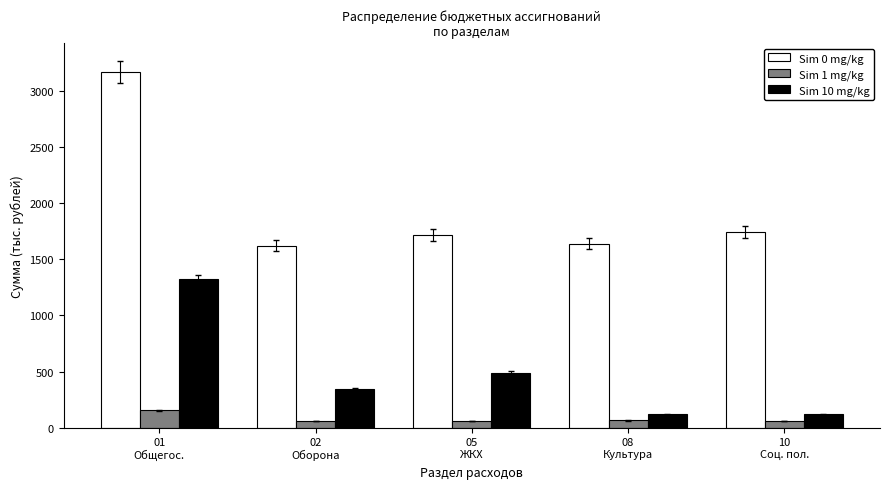

What is the maximum value shown in the chart?

3169.6